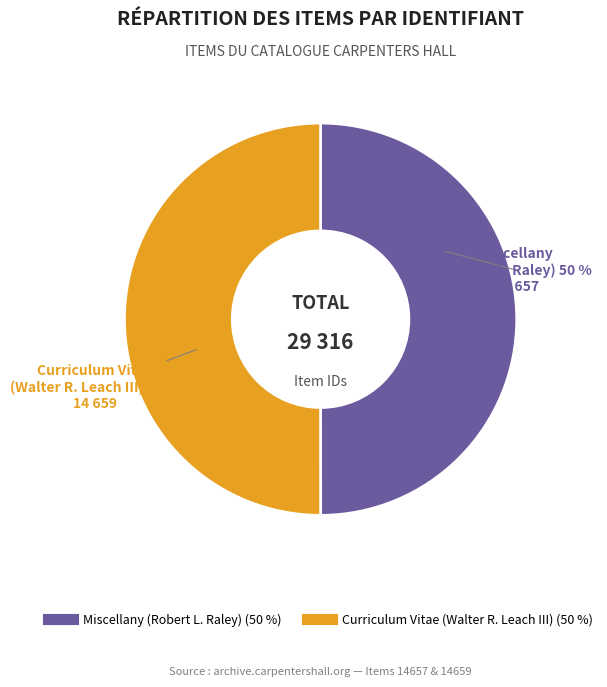

To the nearest percent, what is the average slice percentage?

50%